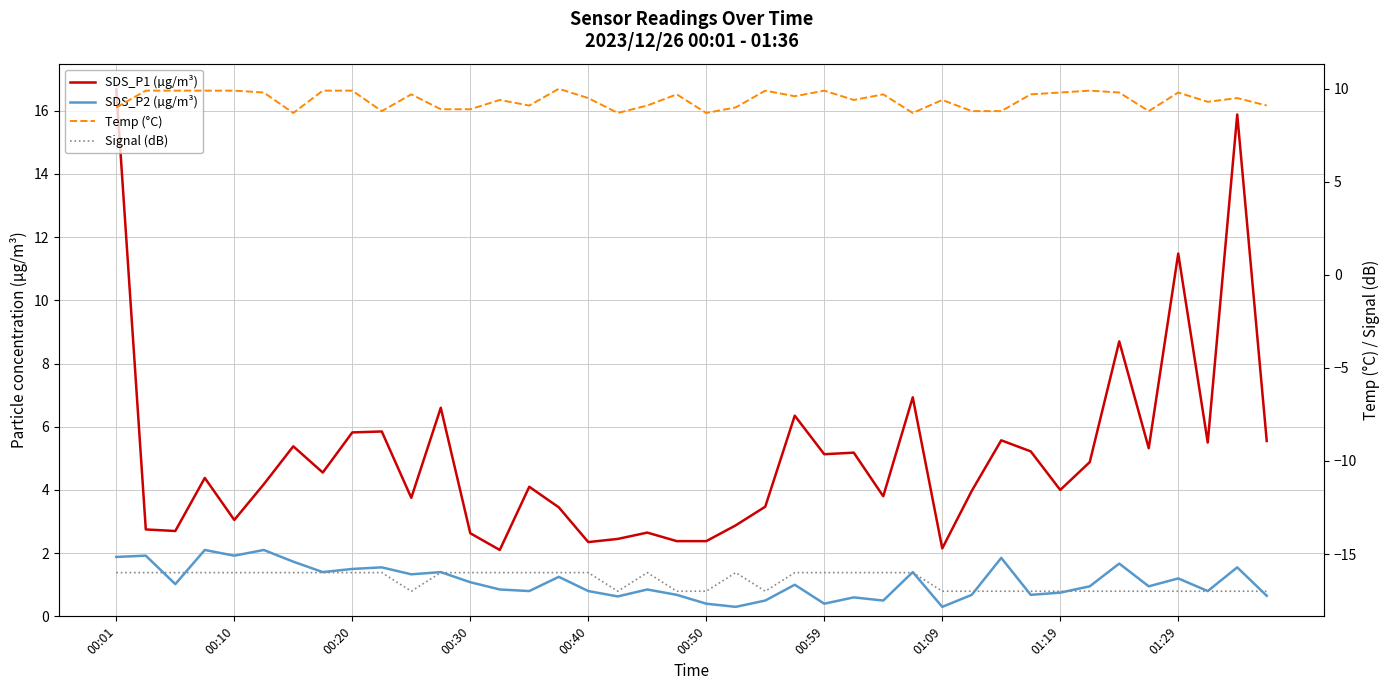

How many interior local valleys does the SDS_P1 (µg/m³) series have?

12